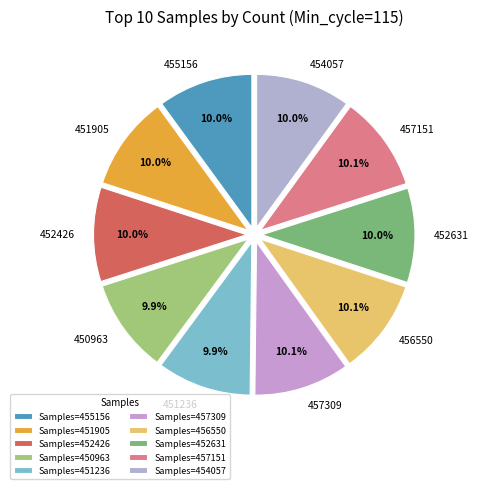

Count the number of slices in the pie.

10